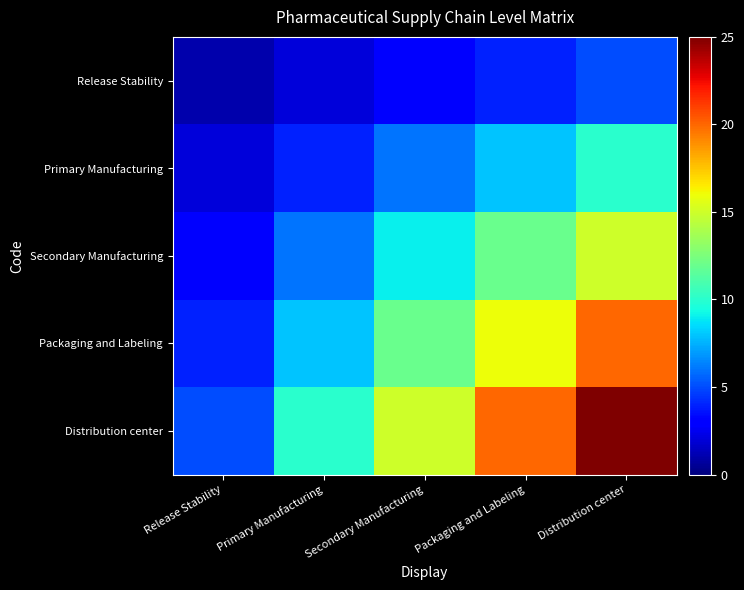

Which series changed the most between Secondary Manufacturing and Distribution center?

Distribution center